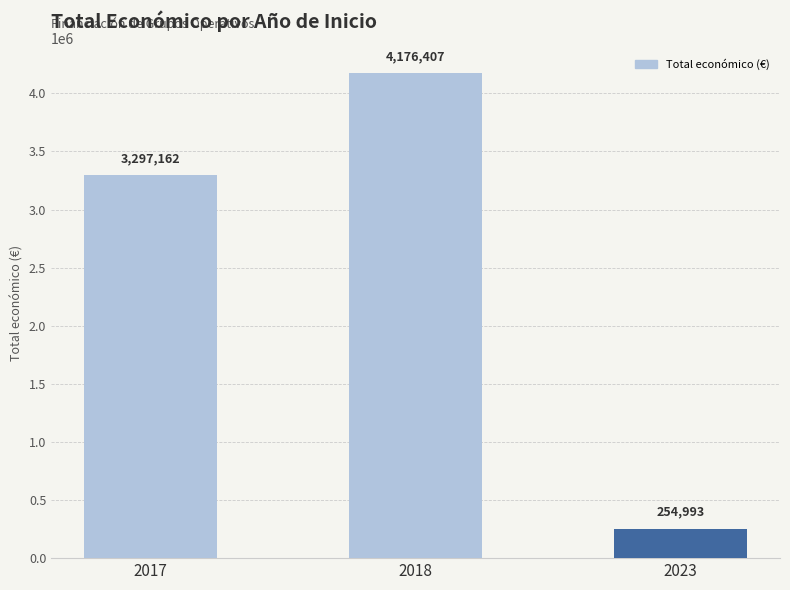

Rank the categories by value from highest to lowest.

2018, 2017, 2023